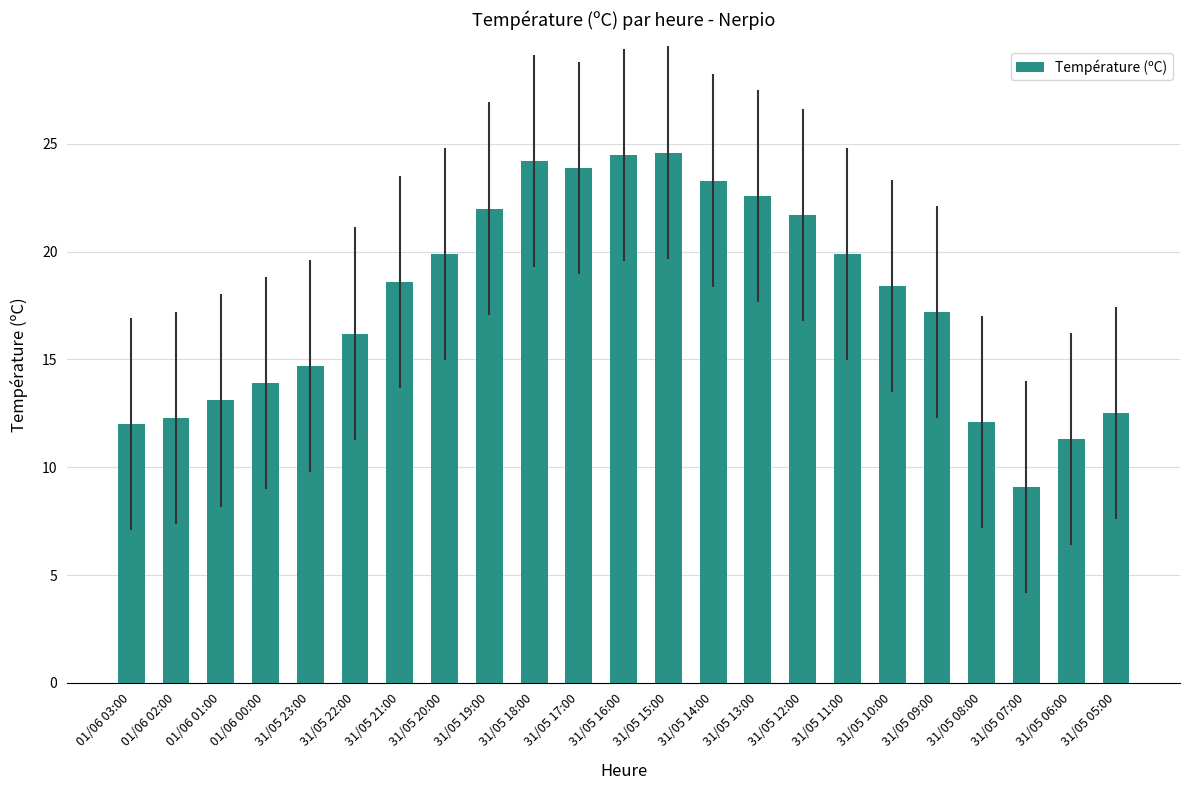

What is the label of the 2nd bar from the left?

01/06 02:00